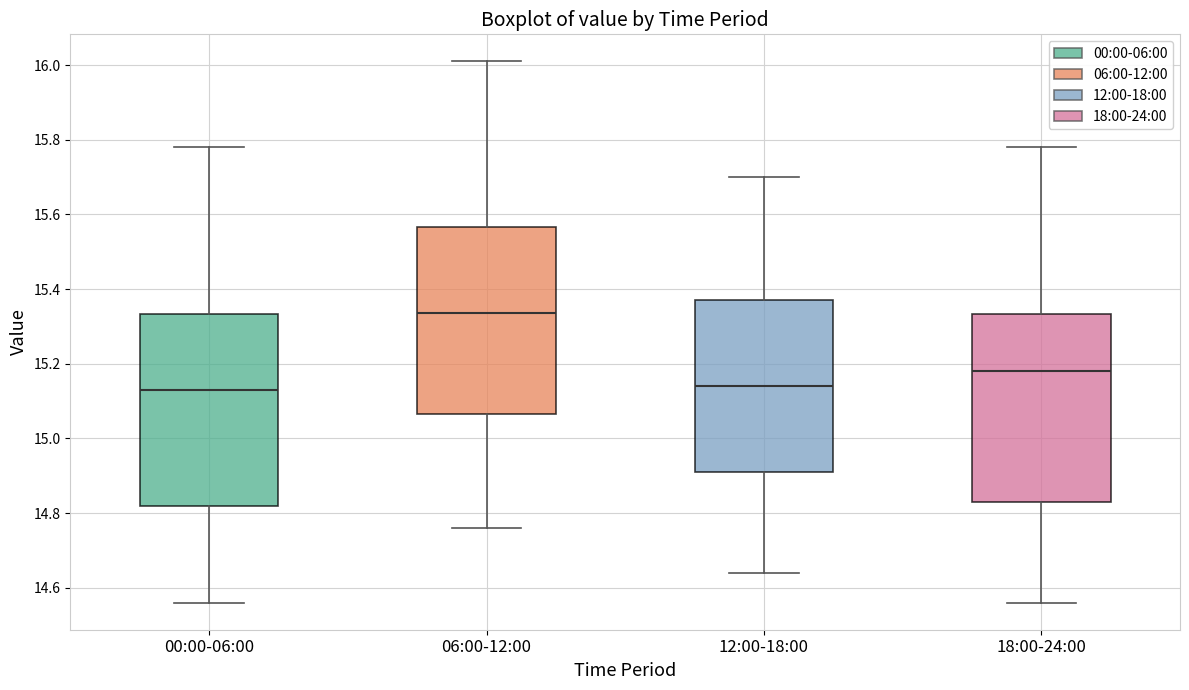

Where does the median line of the box for 00:00-06:00 sit on the y-axis? The values are not printed on the chart, so give them approximately, as read against the axis.

15.14